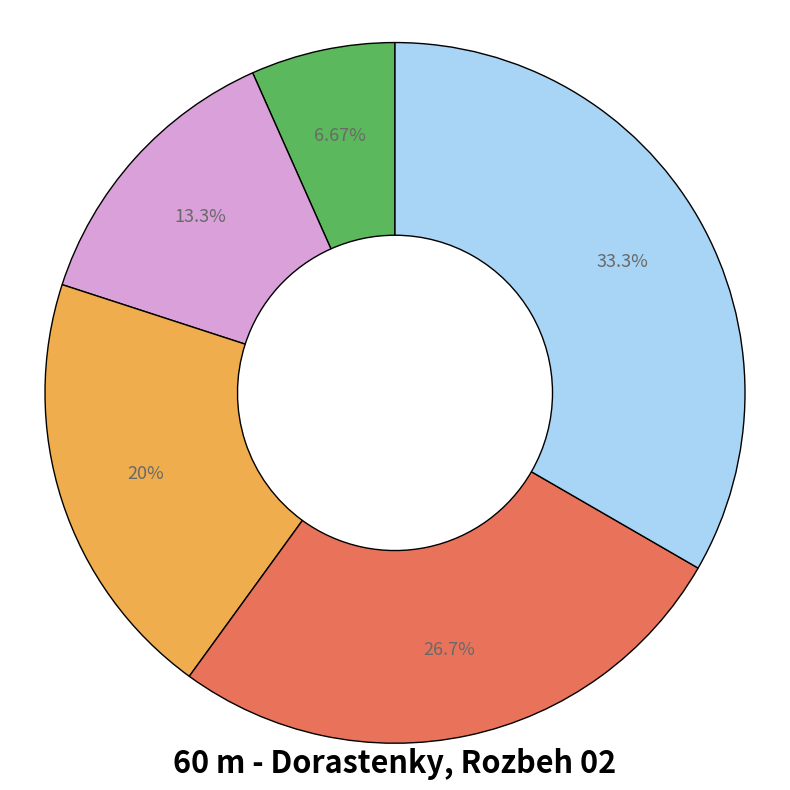

Is there a majority slice in this chart?

No